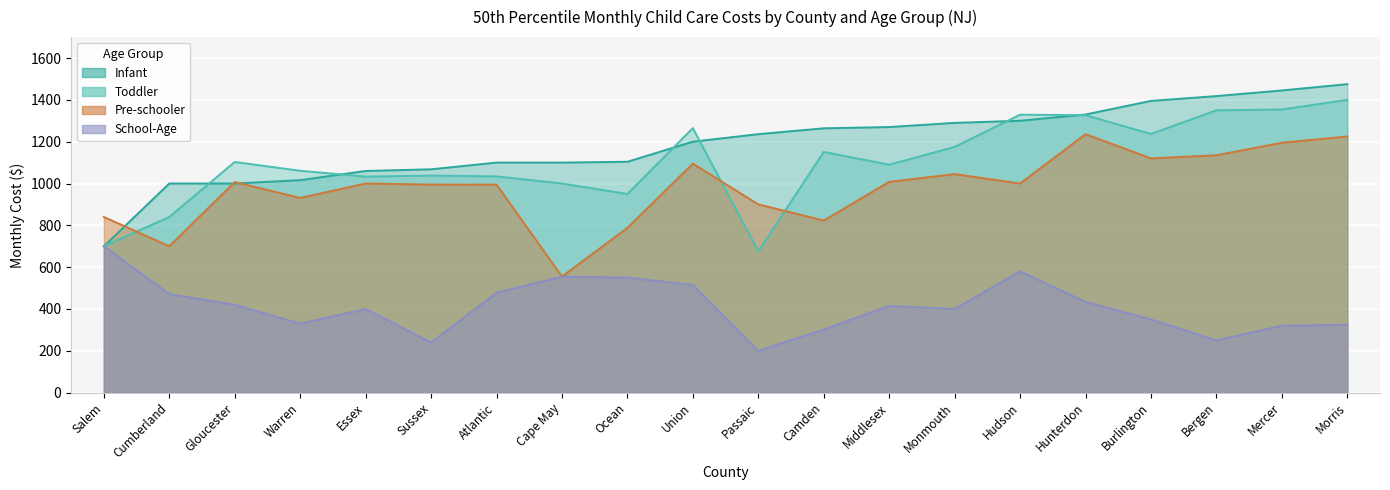

Rank the series at Ocean from lowest to highest value.

School-Age, Pre-schooler, Toddler, Infant